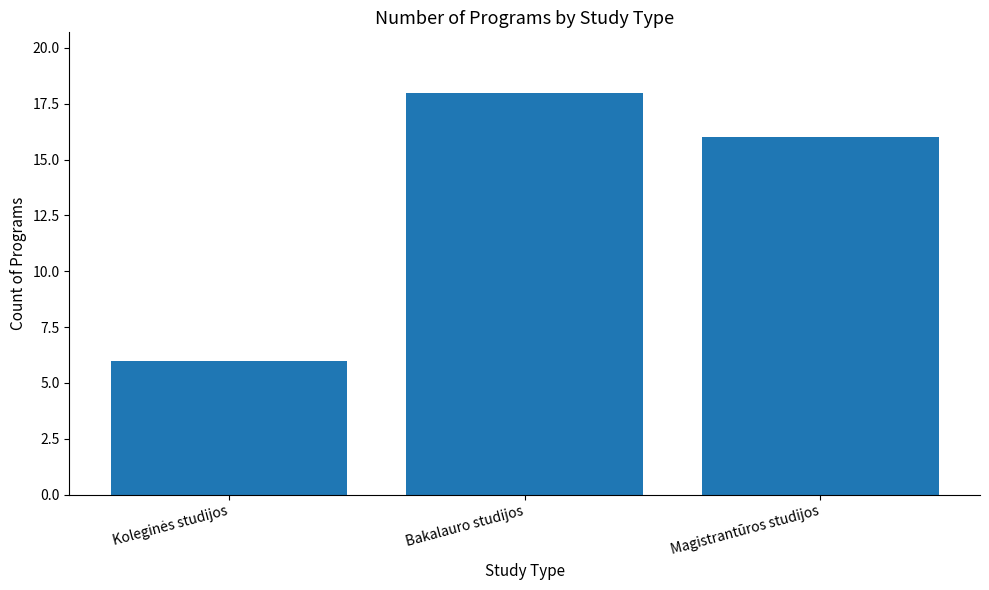

Are the bars horizontal?

No